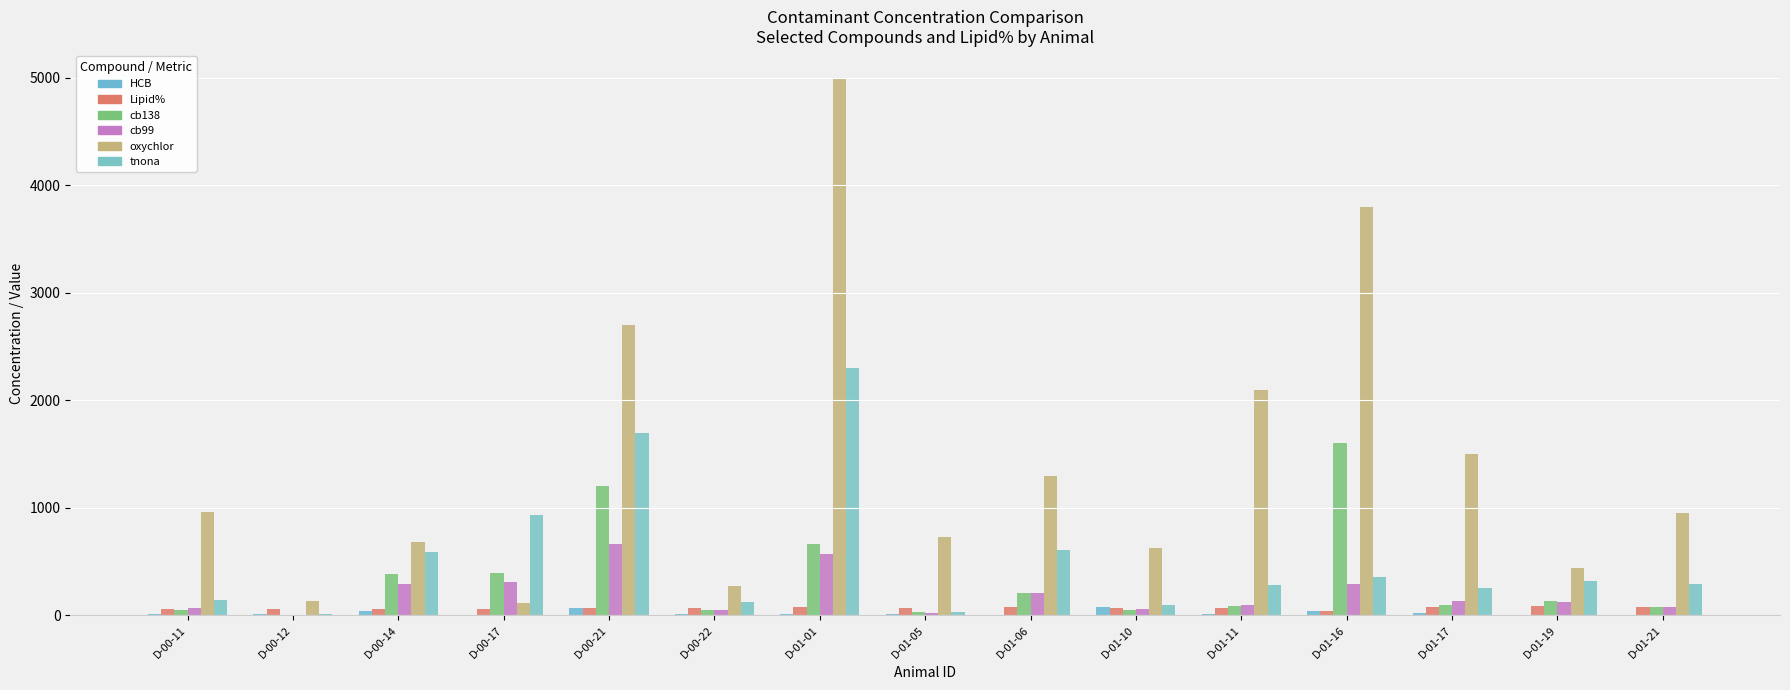

What is the total value across all series at D-01-05?

887.3